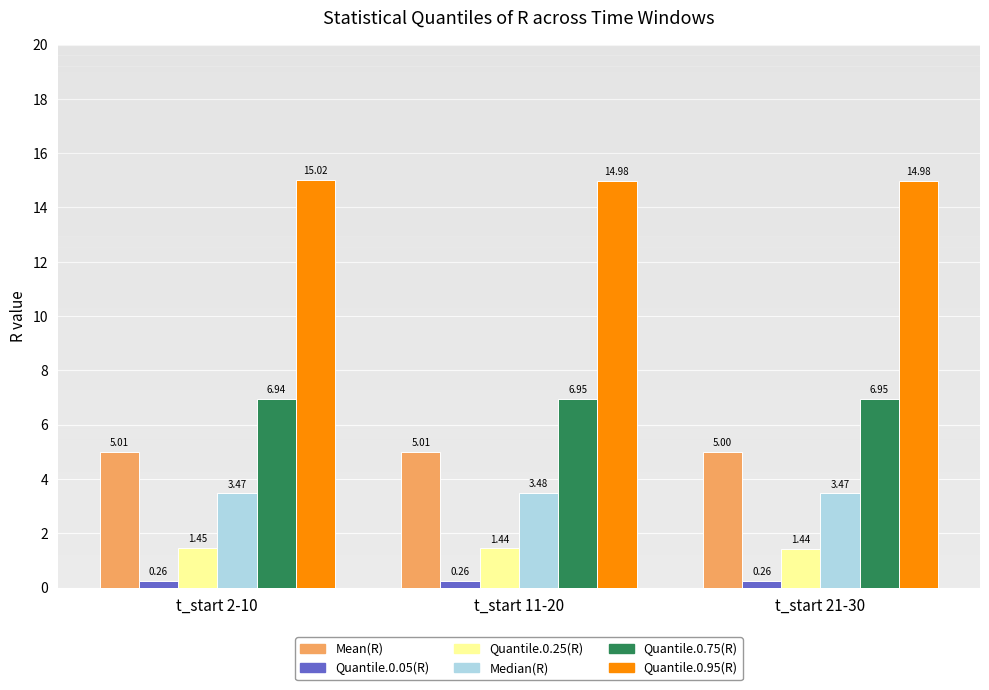

What is the total value across all series at t_start 11-20?

32.1